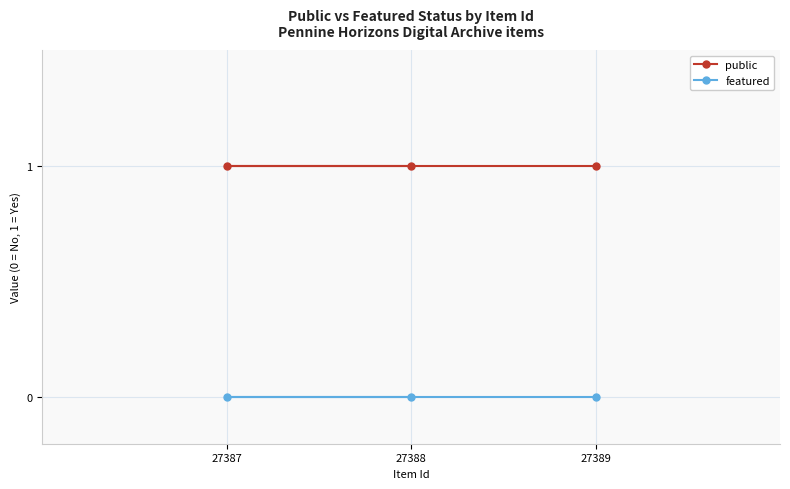

Reading right to left, extract all data points from this chart.

public: 1	1	1
featured: 0	0	0